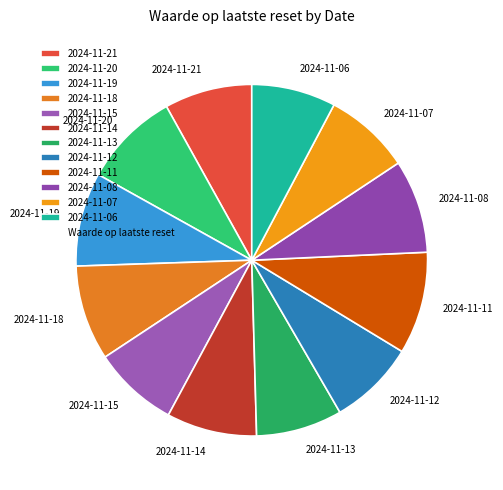

The 2024-11-08 slice represents 9% of the pie. True or false?

True